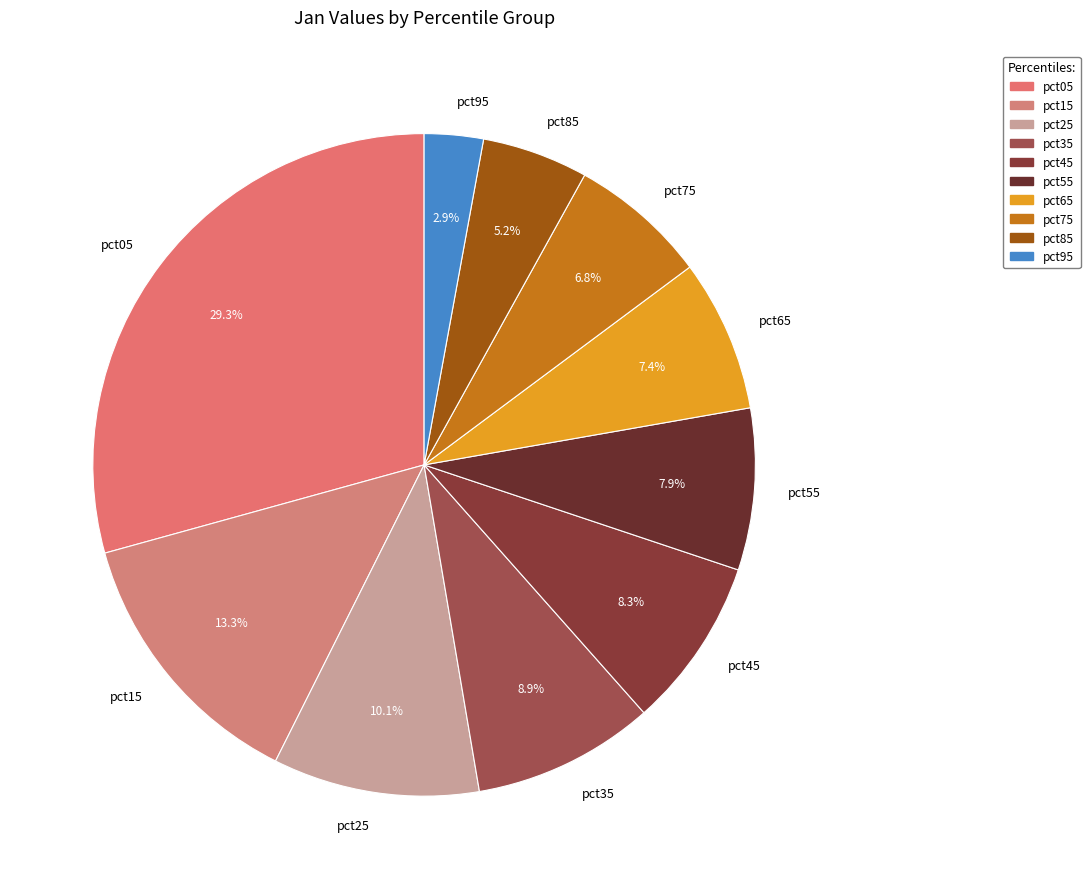

Combined, do pct65 and pct05 account for over 50%?

No